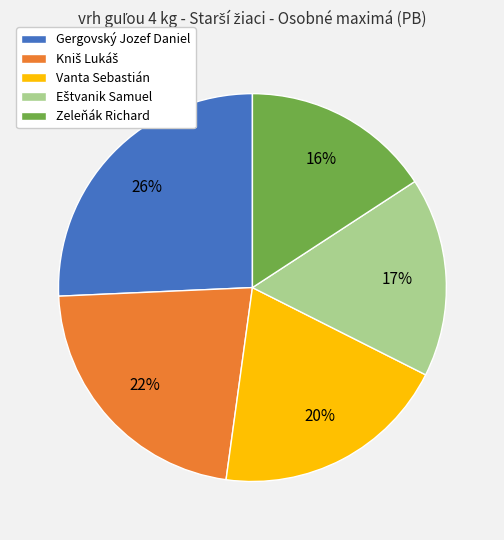

Which category has the smallest portion of the pie?

Zeleňák Richard